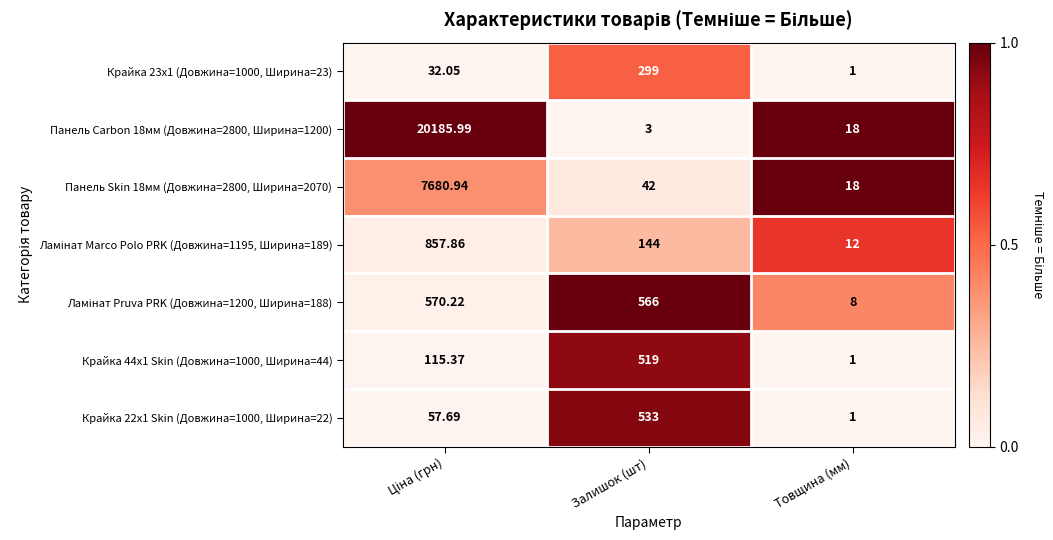

At which label is Панель Skin 18мм (Довжина=2800, Ширина=2070) closest to 3849?

Залишок (шт)